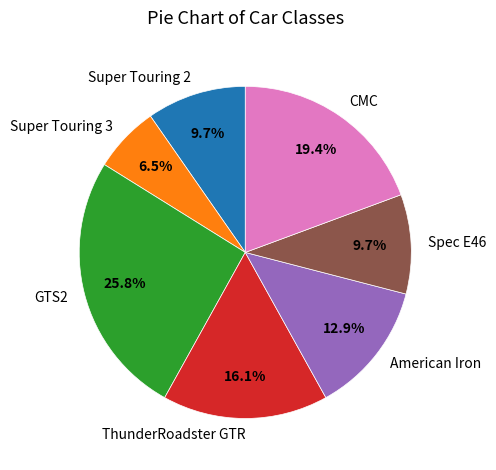

To the nearest percent, what is the difference between the largest and smallest slice percentages?

19%